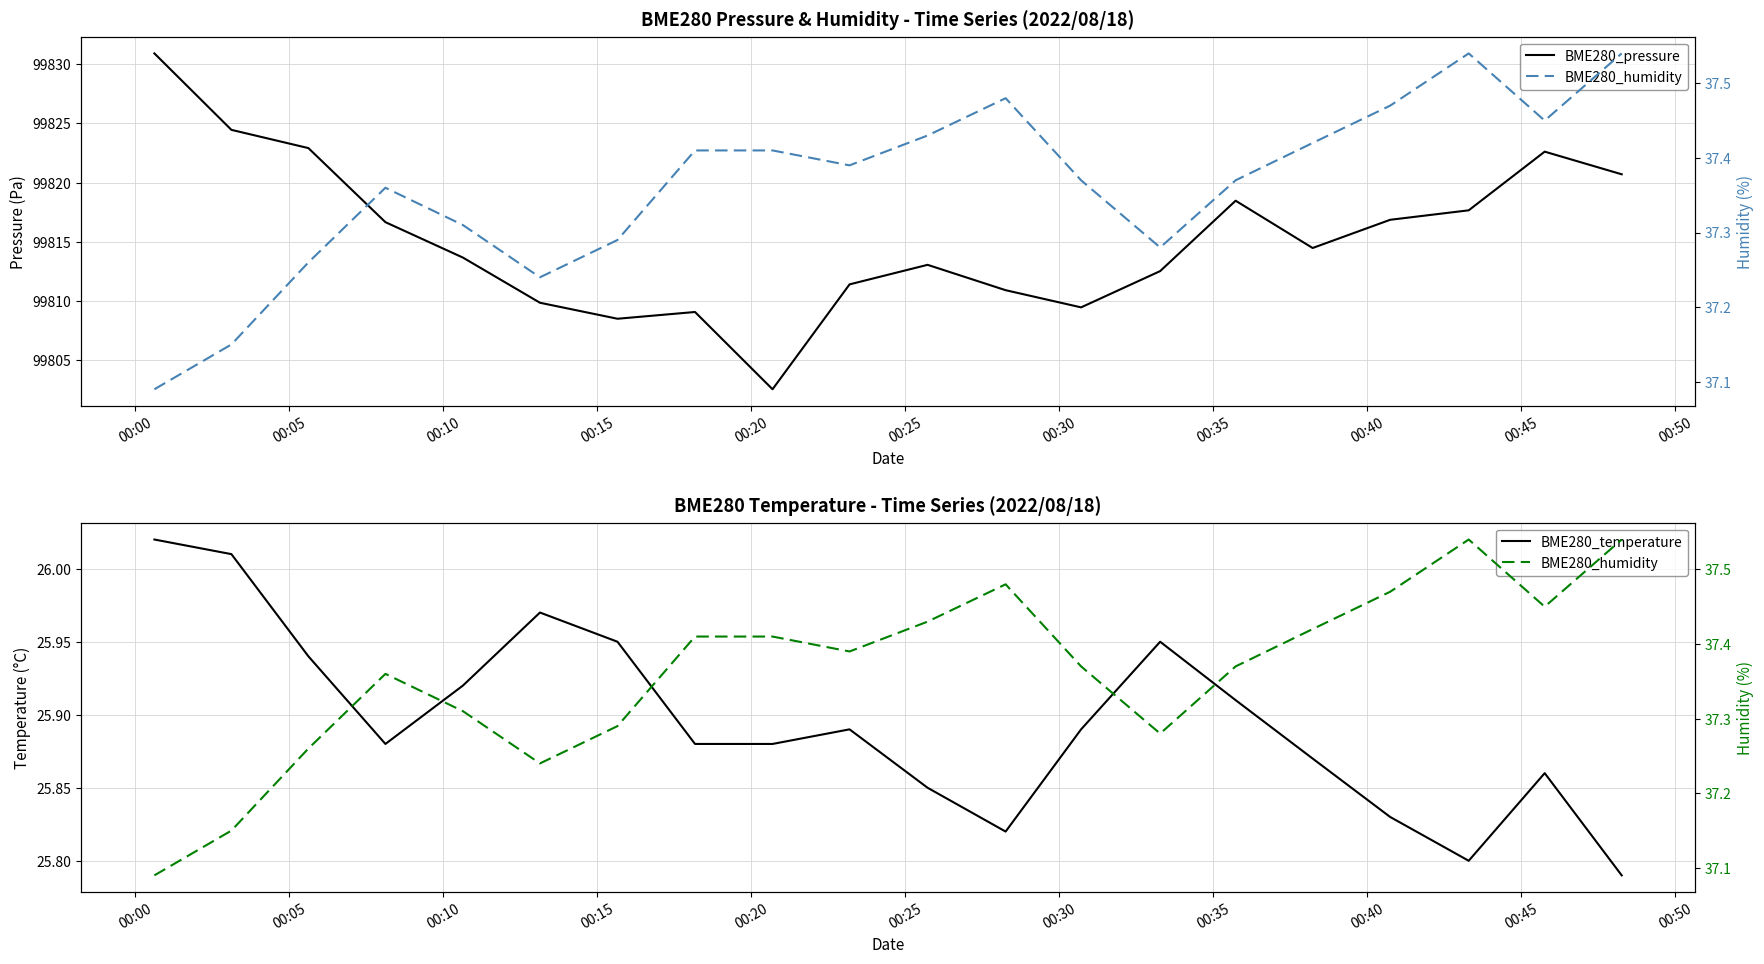

At which category is the sum across all series the highest?

00:00